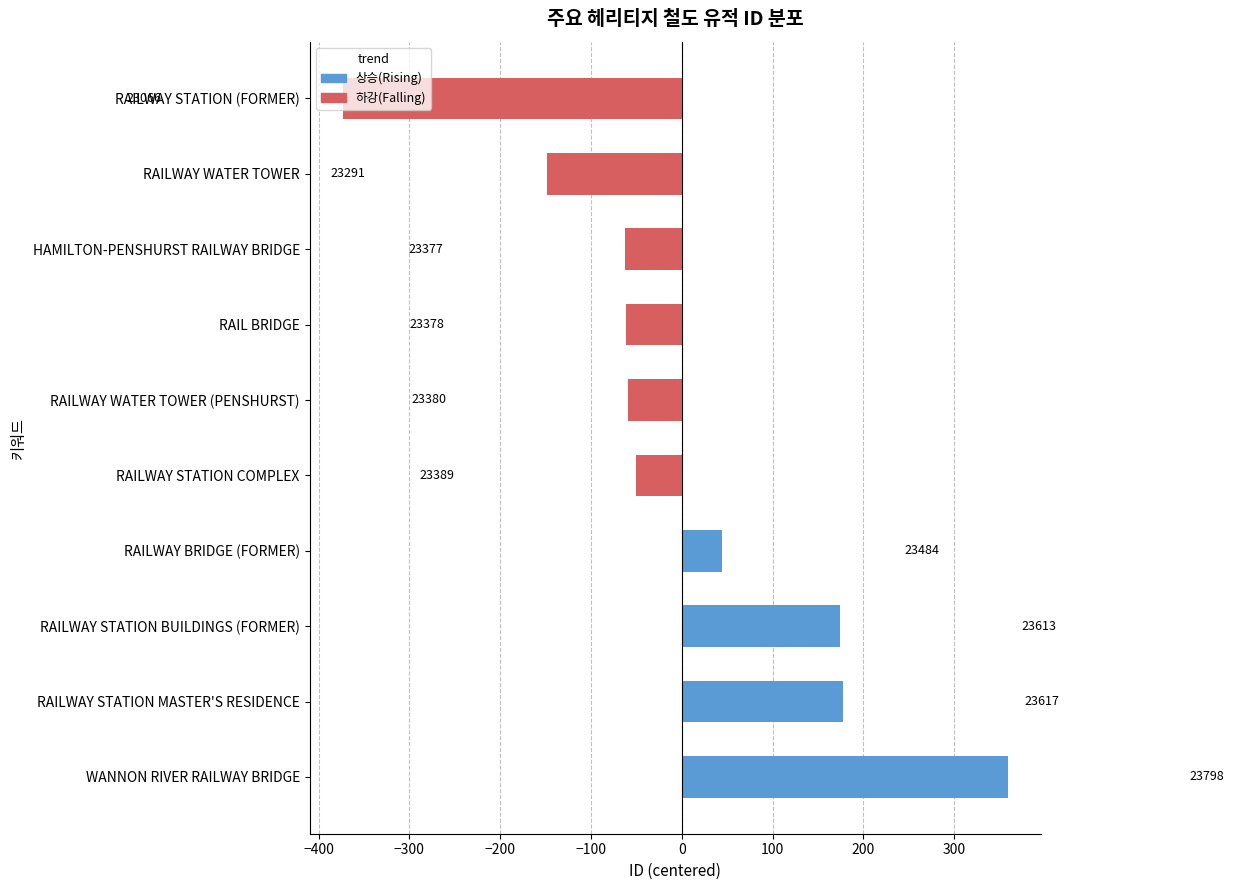

Does the chart contain stacked bars?

No